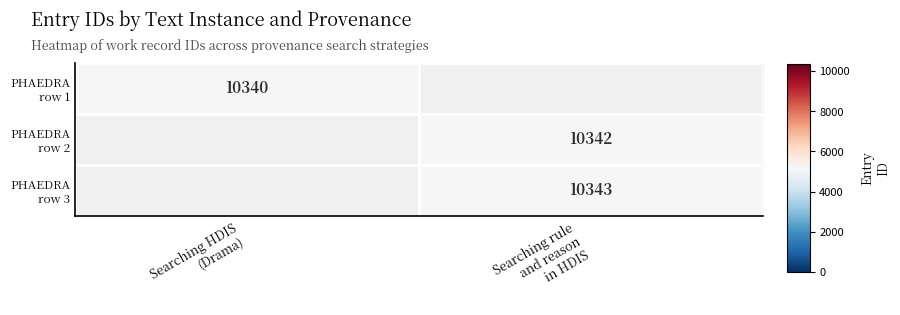

How many values in PHAEDRA row 1 are below zero?

1